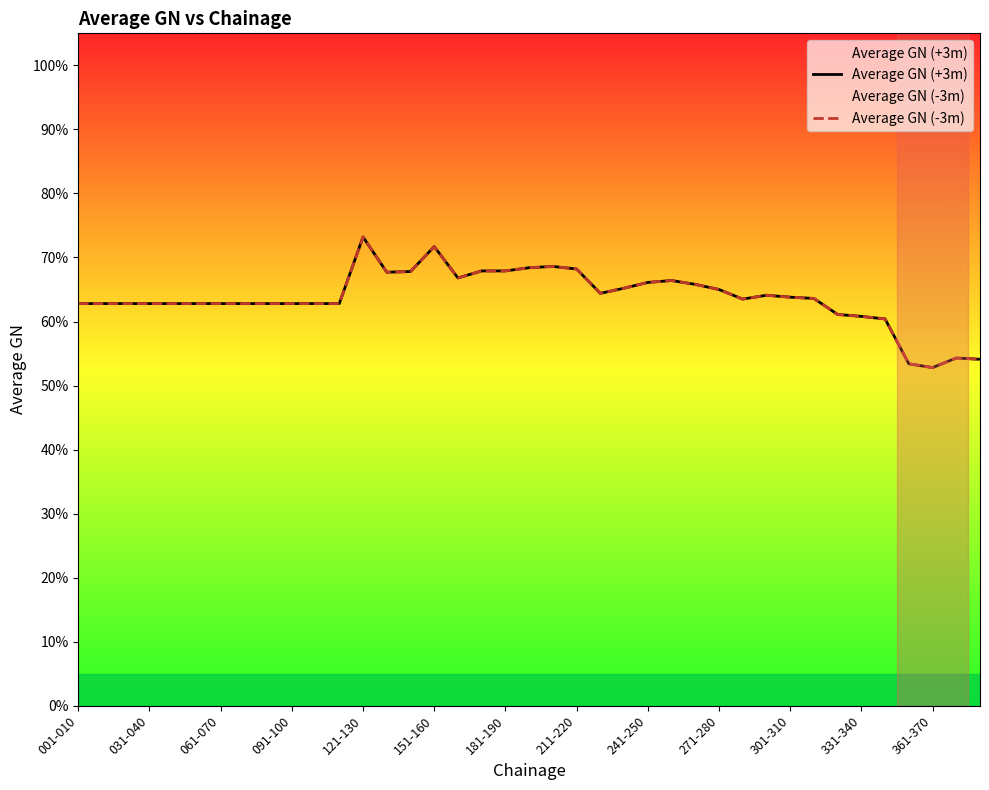

True or false: Average GN (+3m) and Average GN (-3m) cross at least once.

False